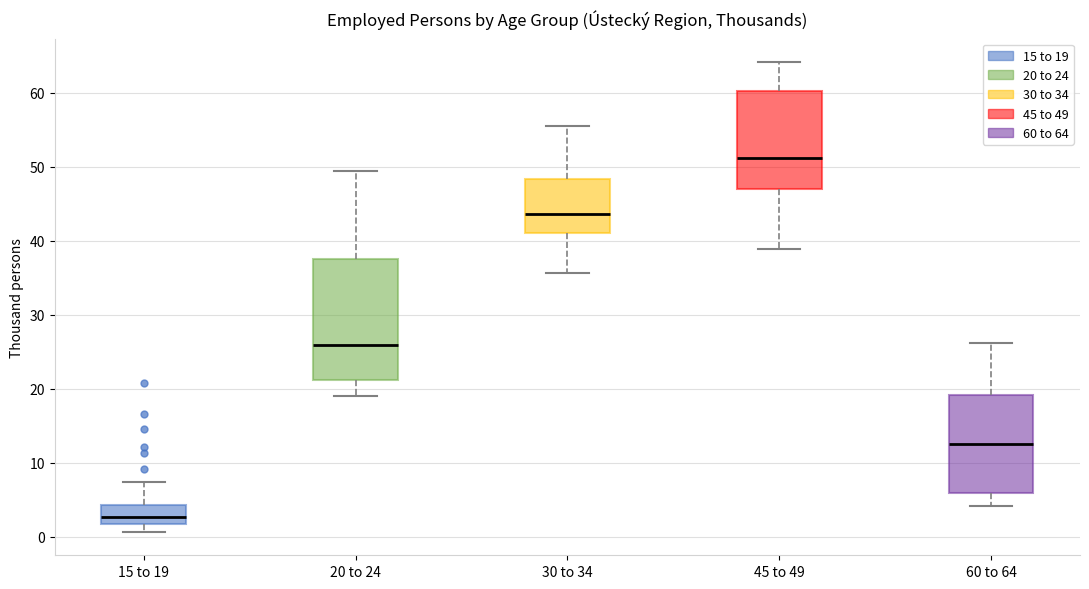

Reading left to right, transcribe this box plot: for each box, give where its median line is, the range the box spans, and where its two whiskers end, as read against the y-axis. The values are not printed on the chart, so give them approximately, as read against the axis.

15 to 19: median 3, box 2 to 4, whiskers 1 to 7
20 to 24: median 26, box 21 to 38, whiskers 19 to 49
30 to 34: median 44, box 41 to 48, whiskers 36 to 55
45 to 49: median 51, box 47 to 60, whiskers 39 to 64
60 to 64: median 13, box 6 to 19, whiskers 4 to 26